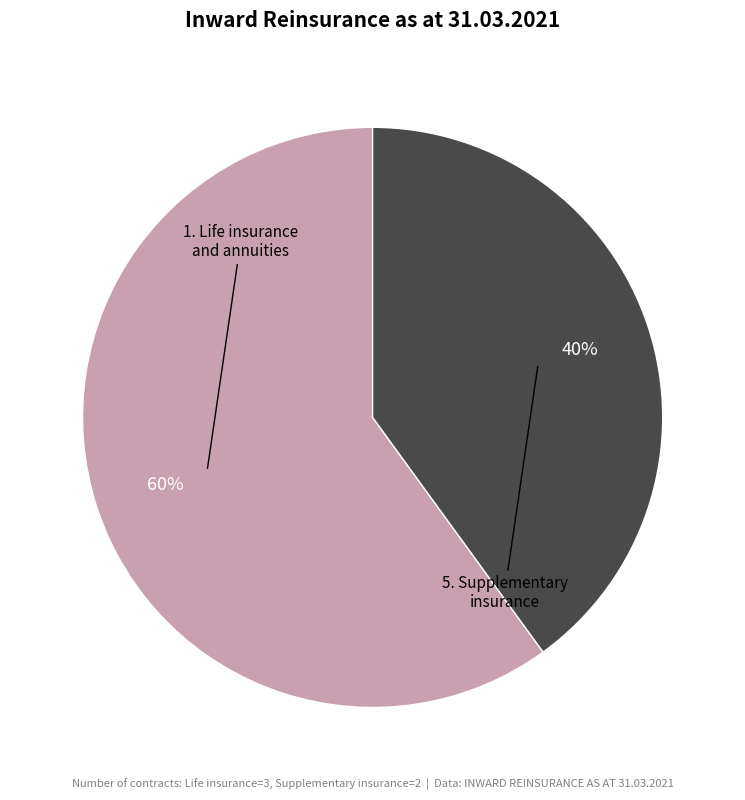

Is there a majority slice in this chart?

Yes